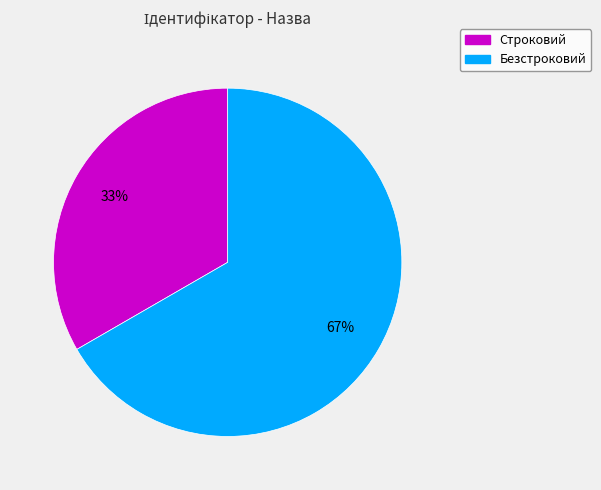

Do Строковий and Безстроковий together represent more than half of the pie?

Yes